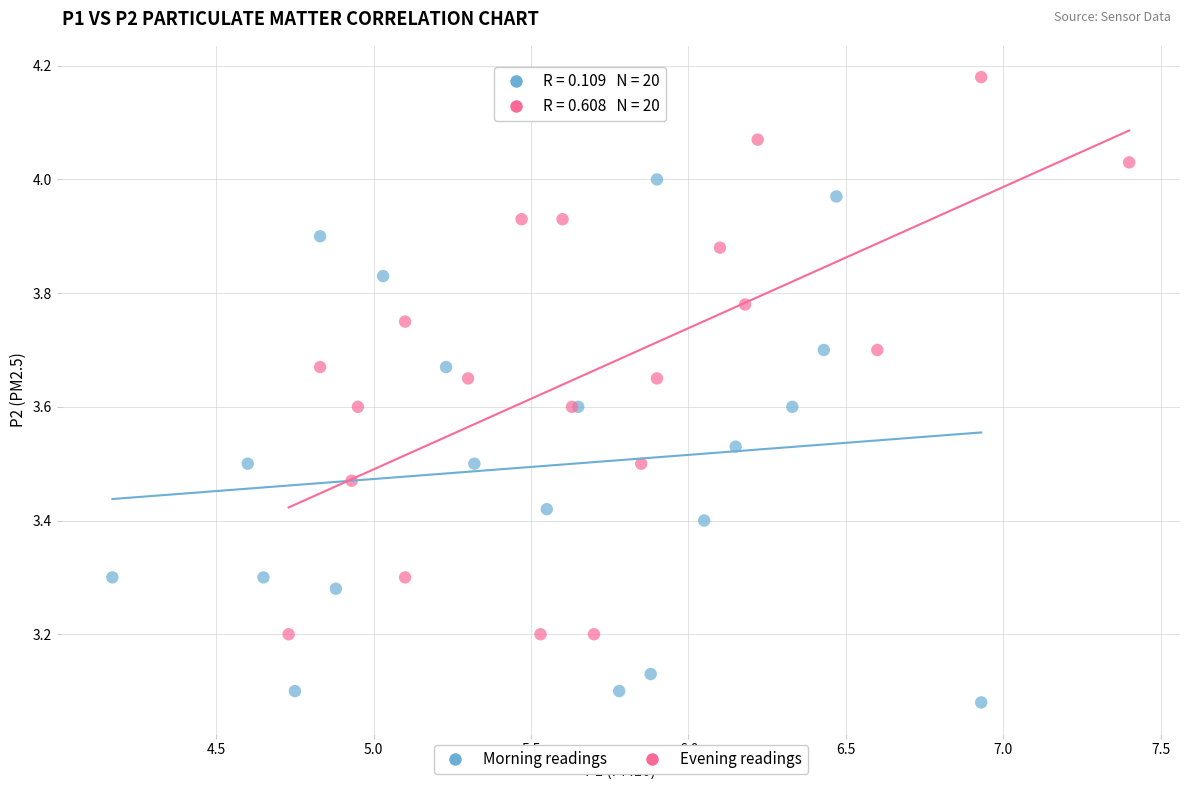

Which series contains the lowest Y value?

Morning readings